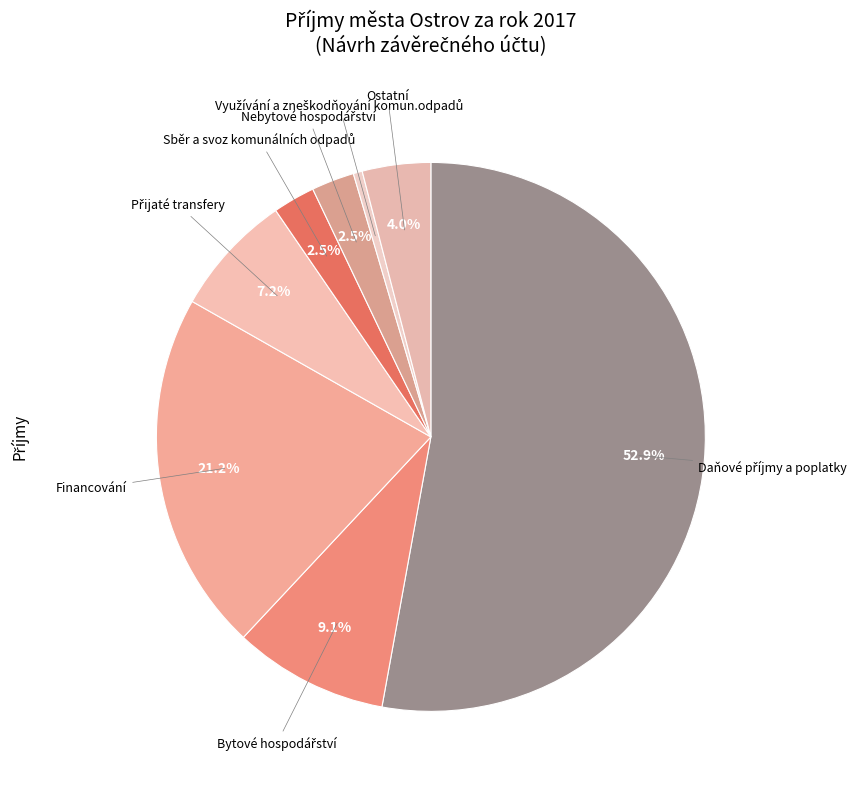

Does Ostatní account for over 50% of the chart?

No